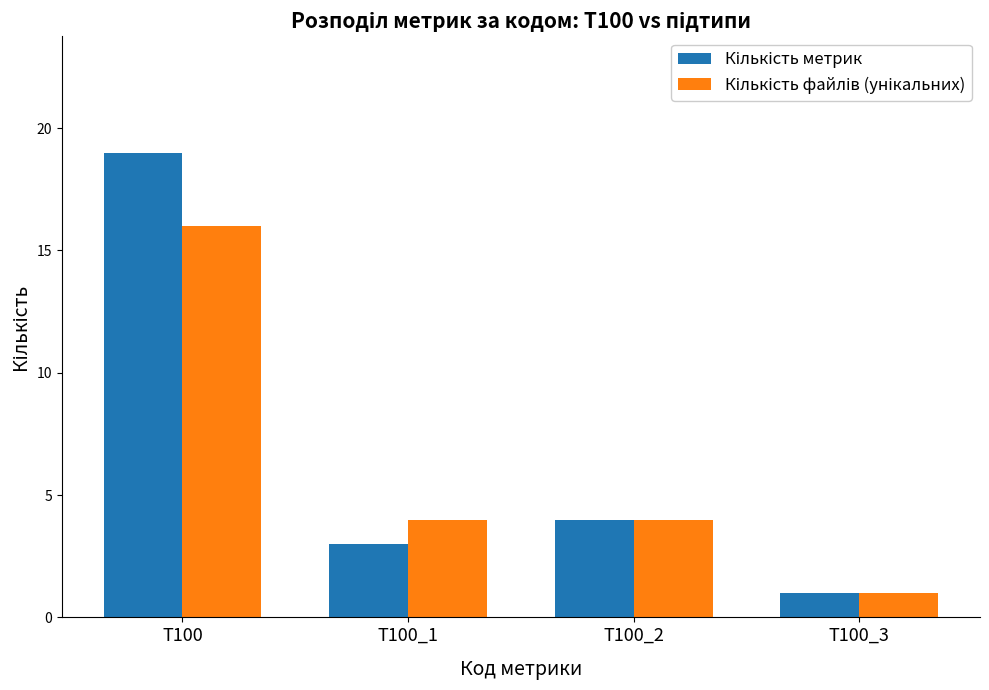

At which category is the sum across all series the highest?

T100